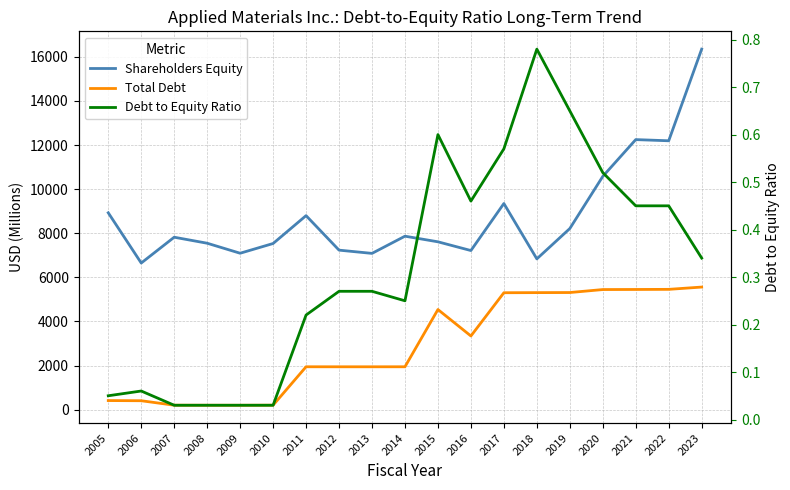

Read the Shareholders Equity value at 2013.

7088.0